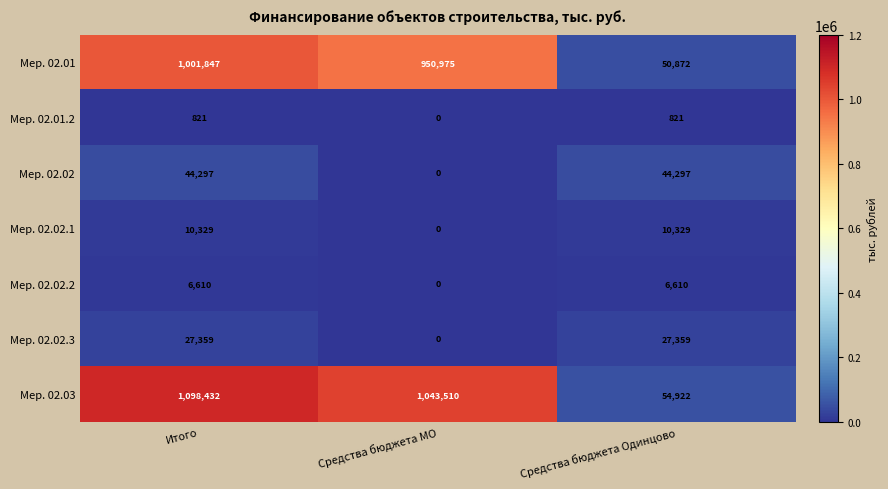

What is the sum of the Мер. 02.02.3 values at Средства бюджета Одинцово and Итого?

54718